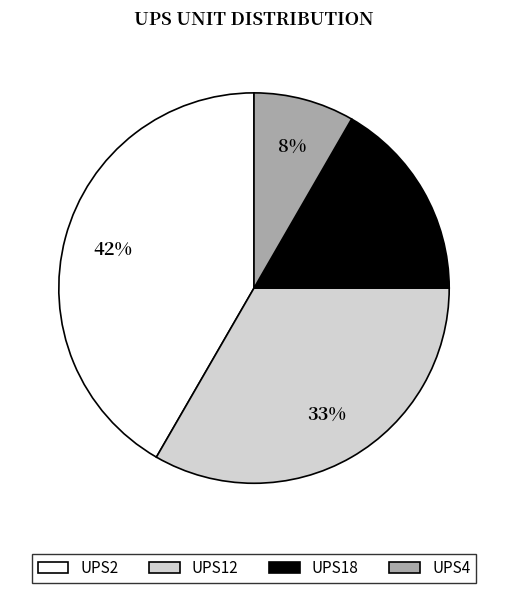

Which category has the biggest portion of the pie?

UPS2